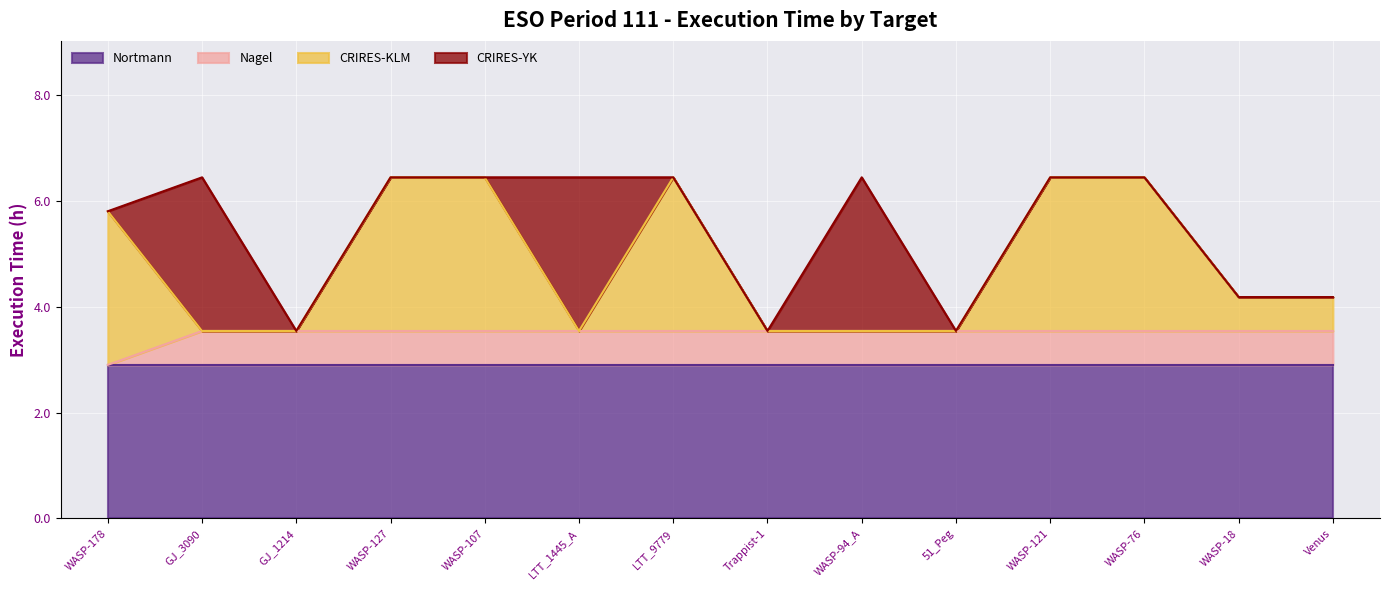

Does the chart display data point markers on the line(s)?

No